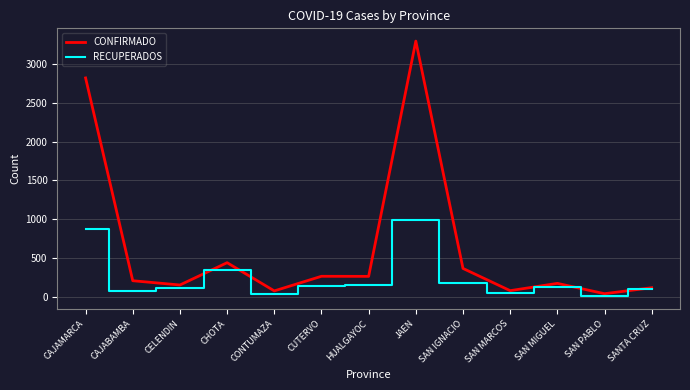

What is the difference between the highest and lowest values at CELENDIN?

37